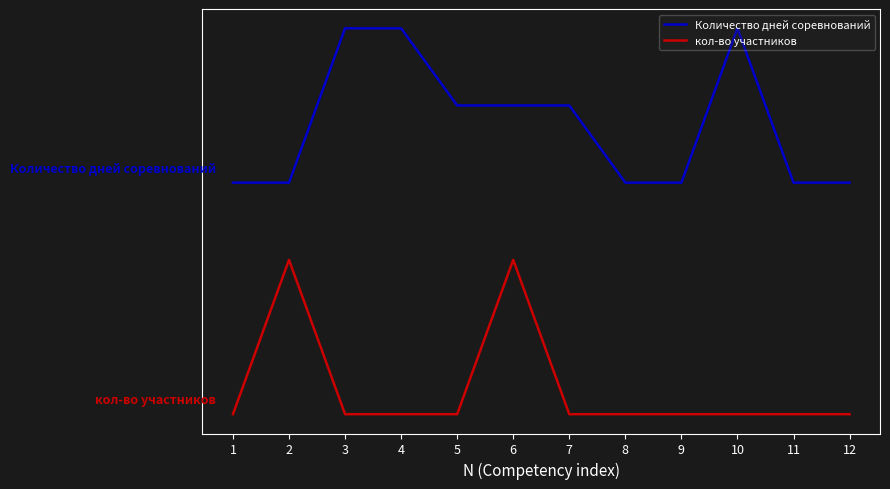

True or false: кол-во участников has more than 0 points higher than both neighbors.

True